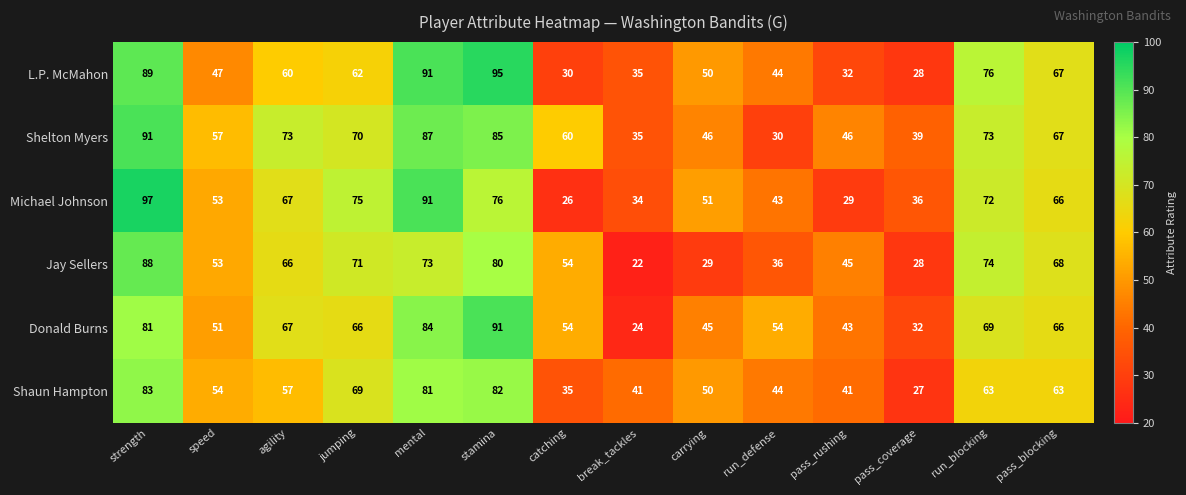

Which series has the largest total across all categories?

Shelton Myers